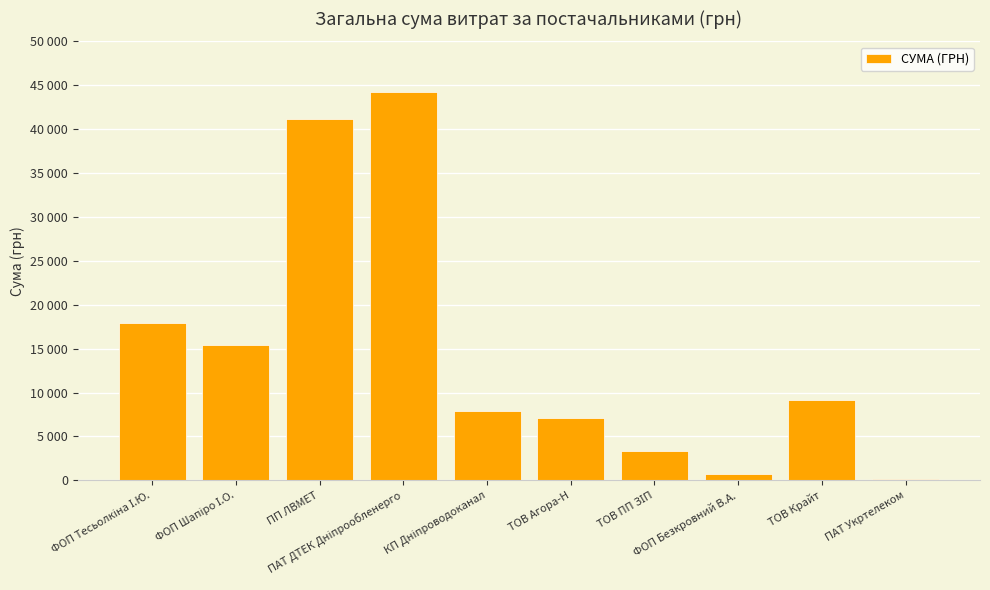

What position from the right is ПП ЛВМЕТ?

8